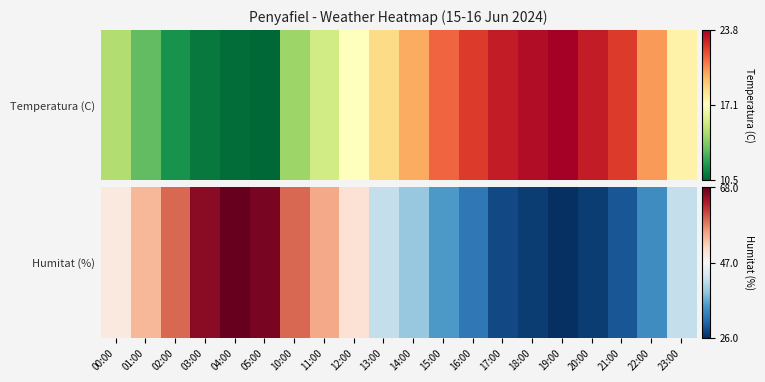

Rank the categories by value from highest to lowest.

04:00, 05:00, 03:00, 02:00, 10:00, 11:00, 01:00, 12:00, 00:00, 13:00, 23:00, 14:00, 15:00, 22:00, 16:00, 21:00, 17:00, 18:00, 20:00, 19:00